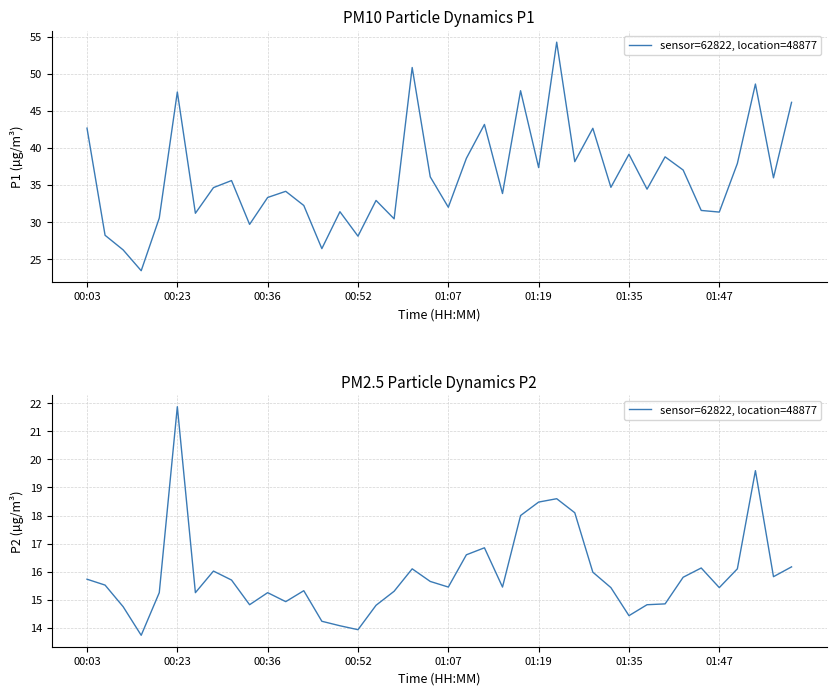

Reading left to right, extract all data points from this chart.

15.7	15.5	14.8	13.7	15.2	21.9	15.2	16.0	15.7	14.8	15.2	14.9	15.3	14.2	14.1	13.9	14.8	15.3	16.1	15.7	15.4	16.6	16.9	15.4	18.0	18.5	18.6	18.1	16.0	15.4	14.4	14.8	14.8	15.8	16.1	15.4	16.1	19.6	15.8	16.2